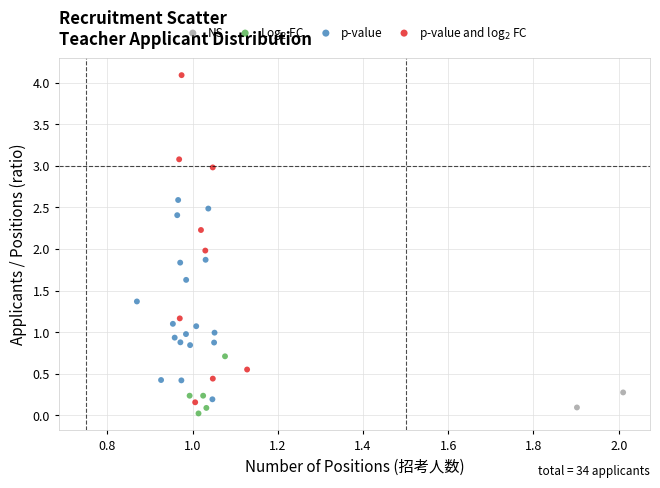

Which series reaches the maximum Y coordinate?

p-value and log$_2$ FC